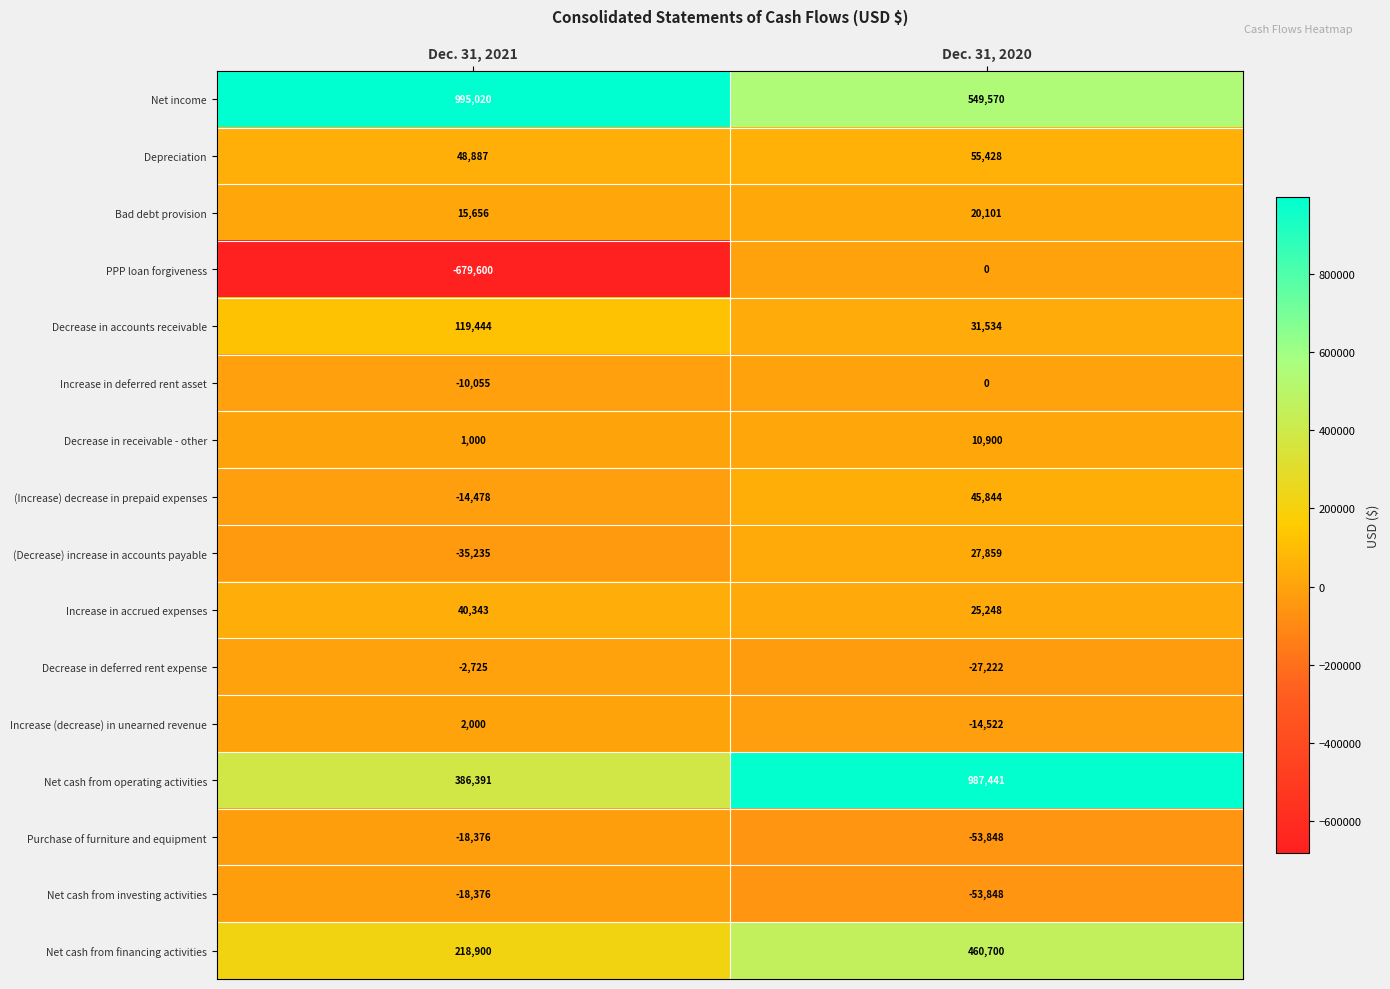

What is the minimum value shown in the chart?

-679600